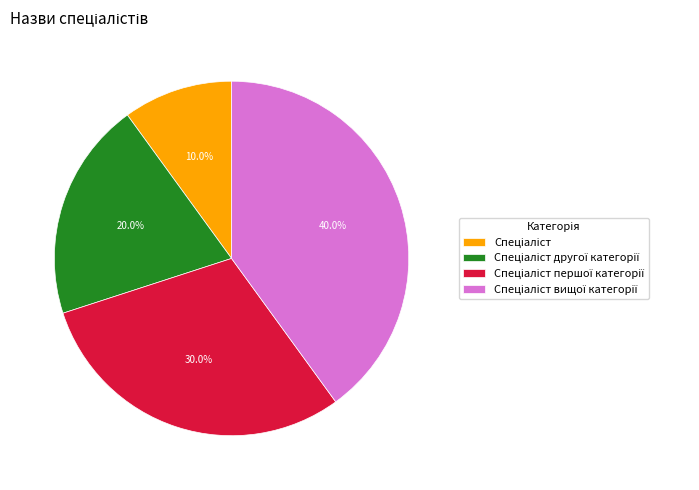

To the nearest percent, what is the difference between the largest and smallest slice percentages?

30%